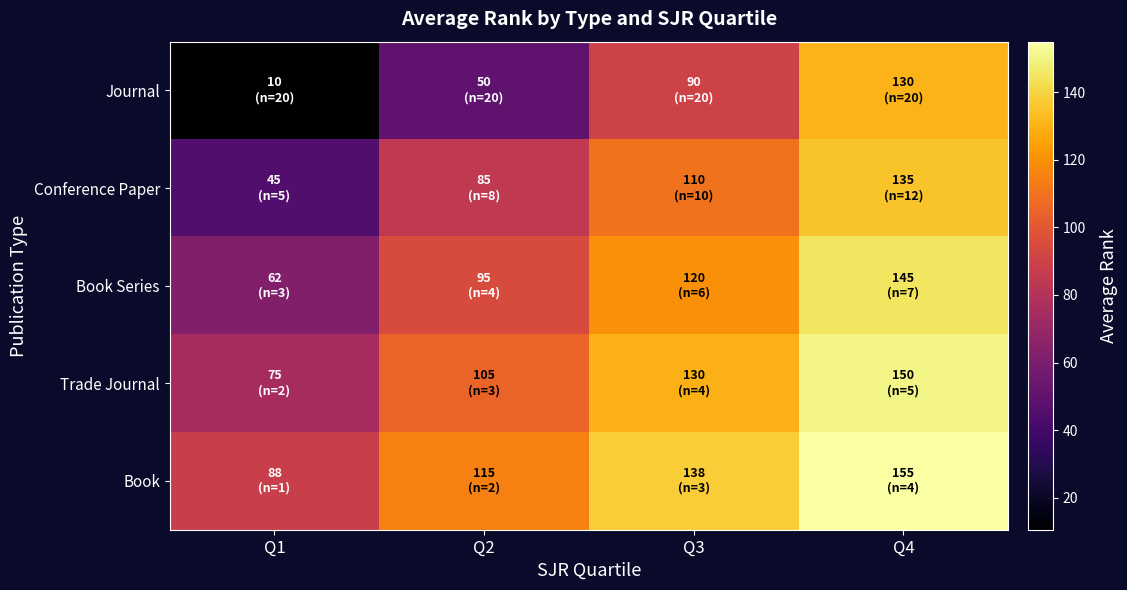

At which category does the chart reach its peak across all series?

Q4